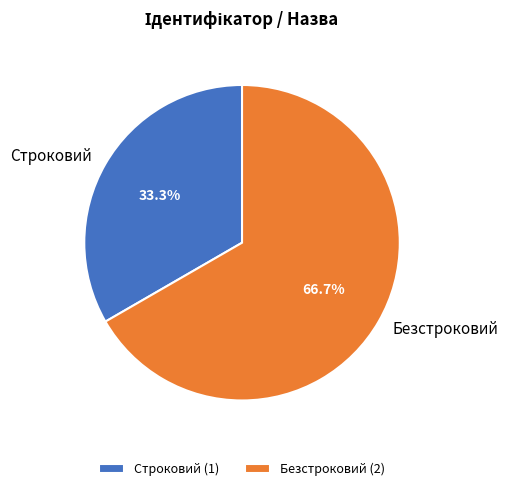

To the nearest percent, what is the average slice percentage?

50%